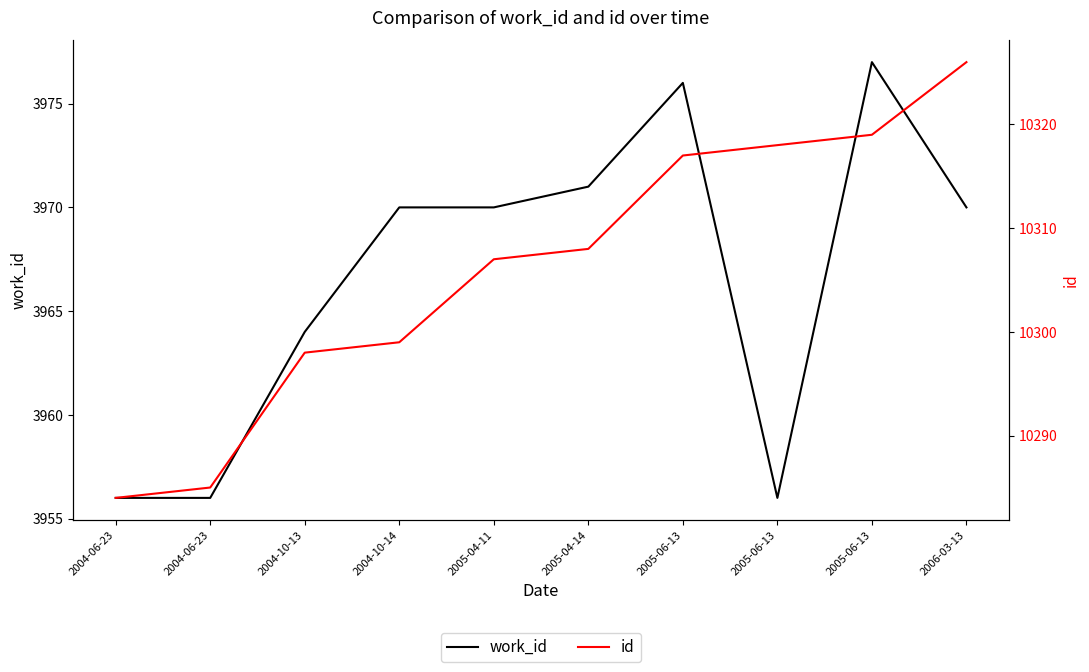

What is the label of the 8th point from the right?

2004-10-13